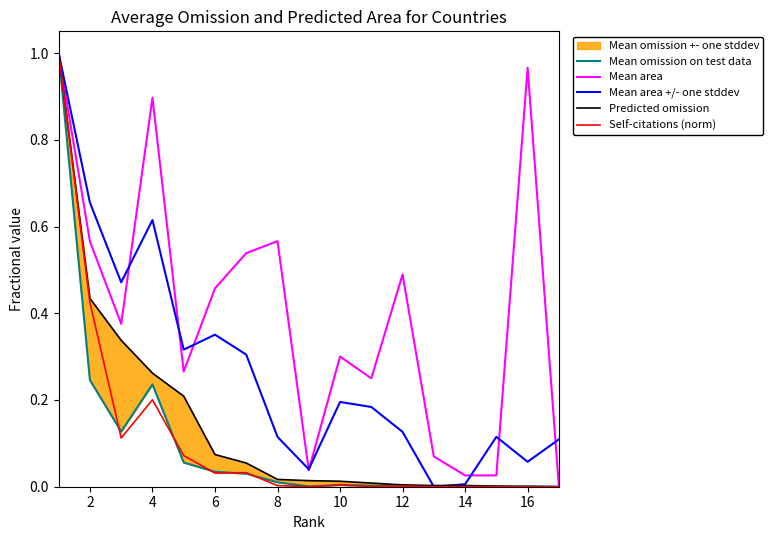

What is the sum of all Mean area +/- one stddev values?

4.7